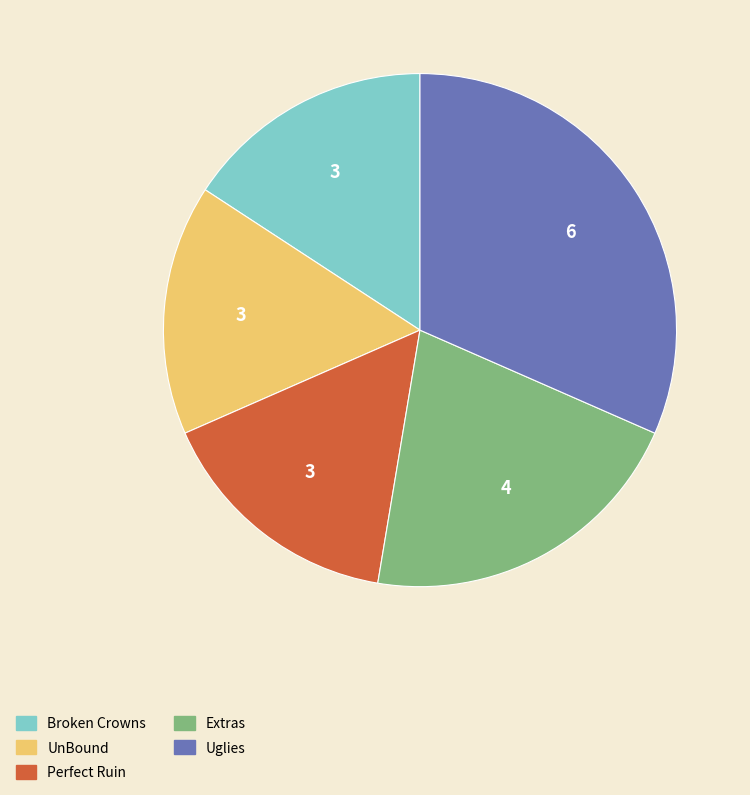

Between Uglies and Perfect Ruin, which is larger?

Uglies